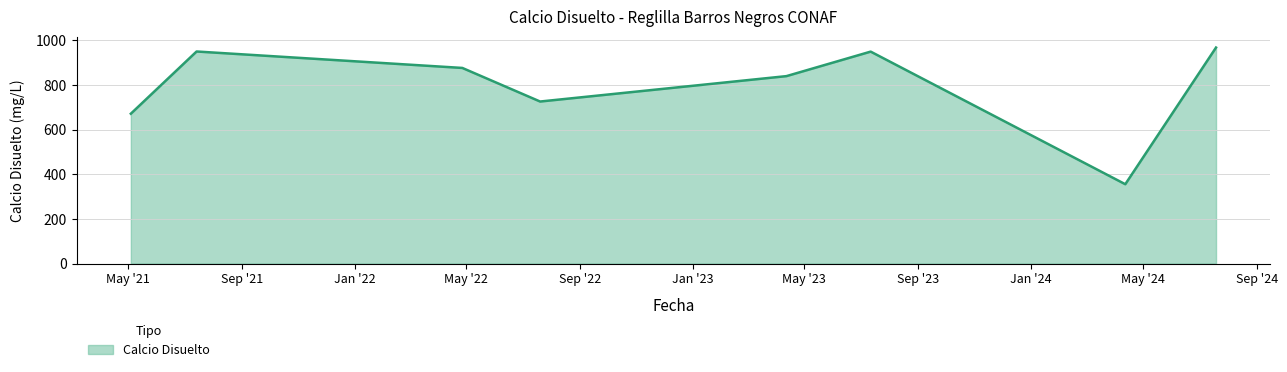

True or false: there are more than 2 points higher than both neighbors.

False